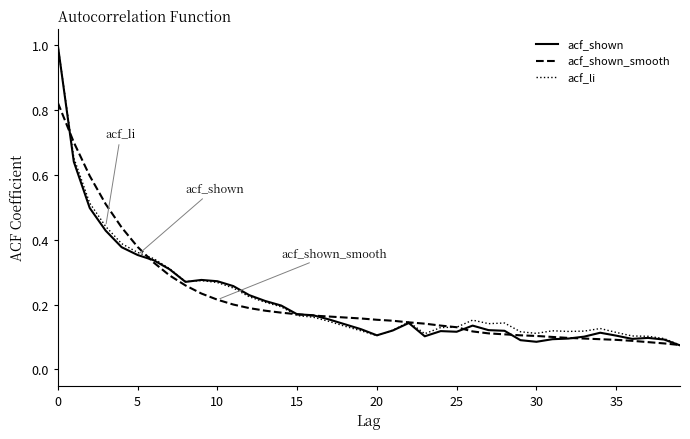

What are all the series names shown in the legend?

acf_shown, acf_shown_smooth, acf_li